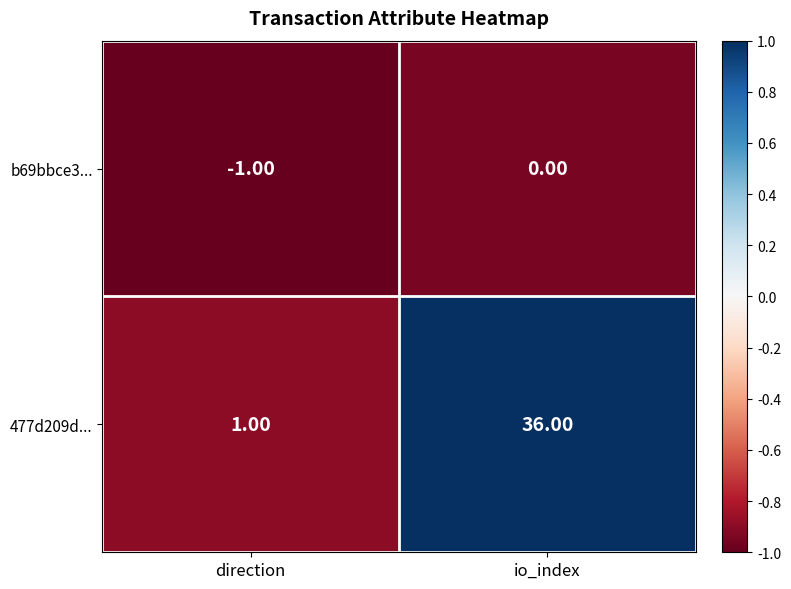

Which series has the largest range (max minus min)?

477d209d...